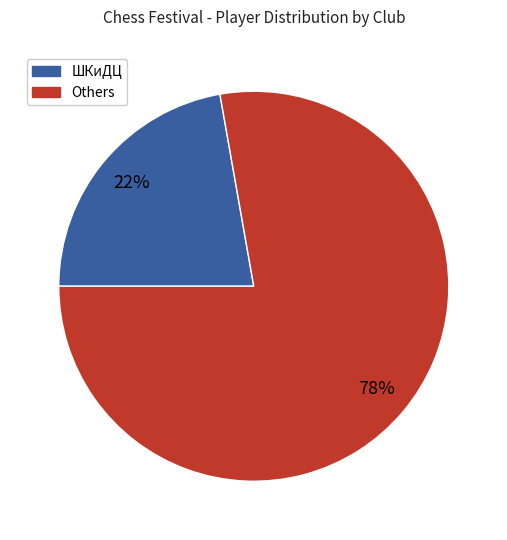

To the nearest percent, what is the average slice percentage?

50%